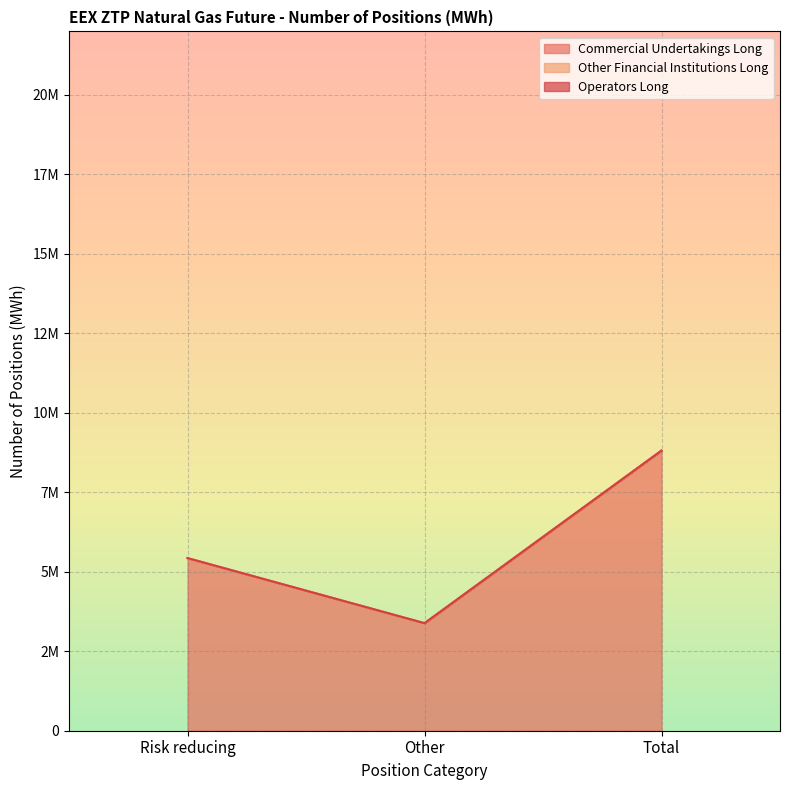

Reading left to right, transcribe all the data shown in this chart.

Commercial Undertakings Long: Risk reducing=5430096	Other=3383081	Total=8813177
Other Financial Institutions Long: Risk reducing=0	Other=0	Total=0
Operators Long: Risk reducing=0	Other=0	Total=0